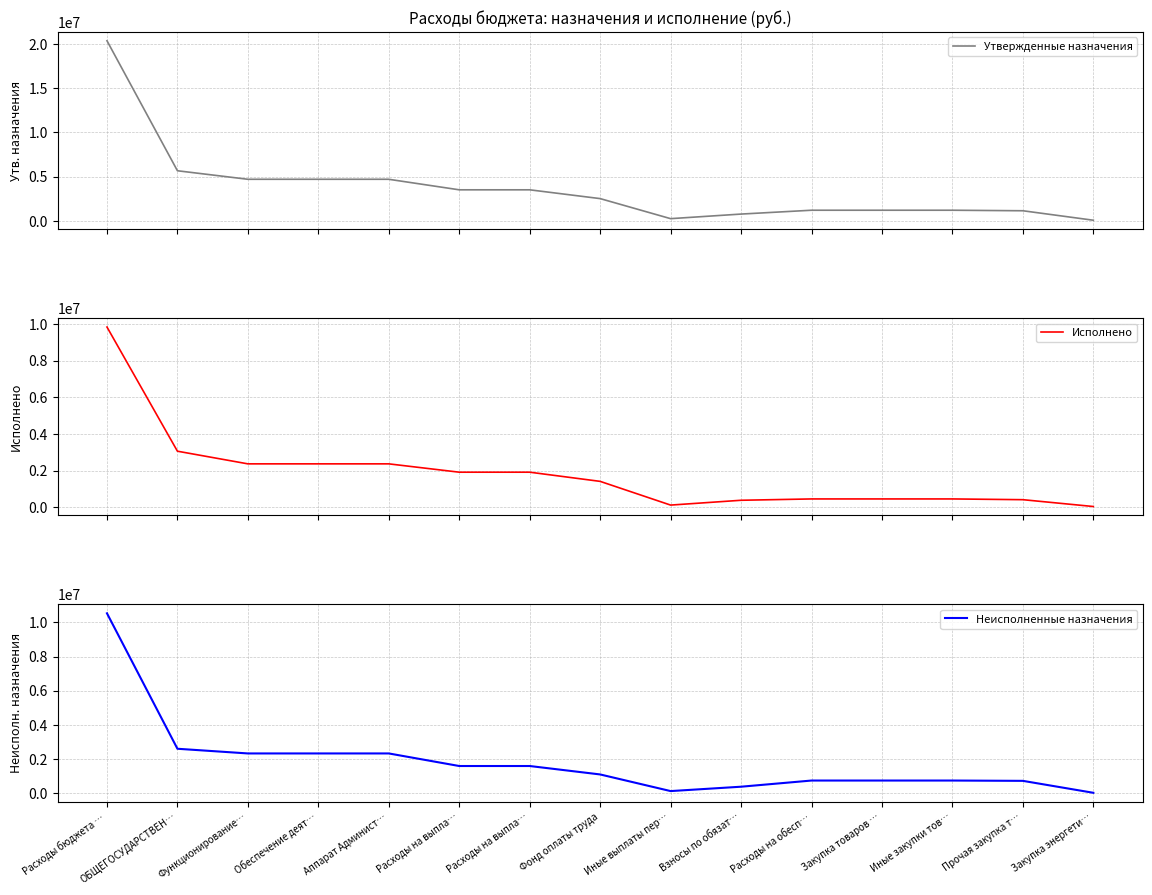

How many lines are shown in the chart?

3